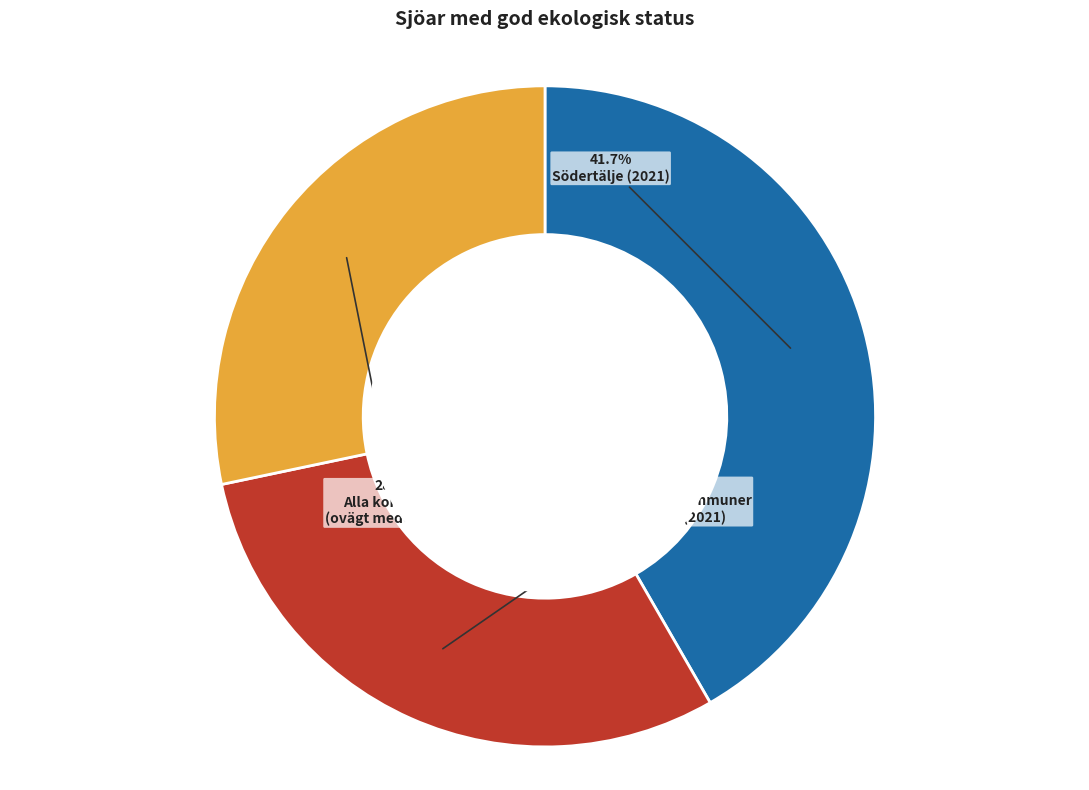

Does any single category account for the majority?

No